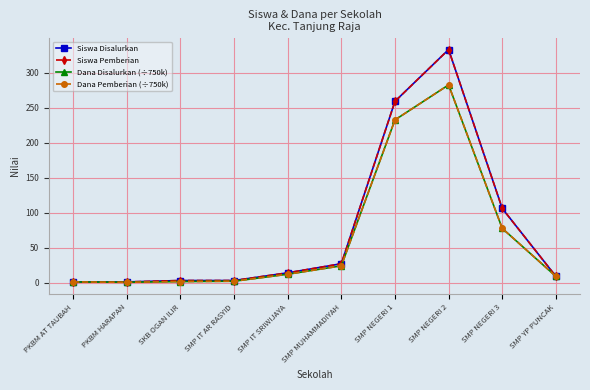

What is the highest value of the Dana Pemberian (÷750k) series?

282.5